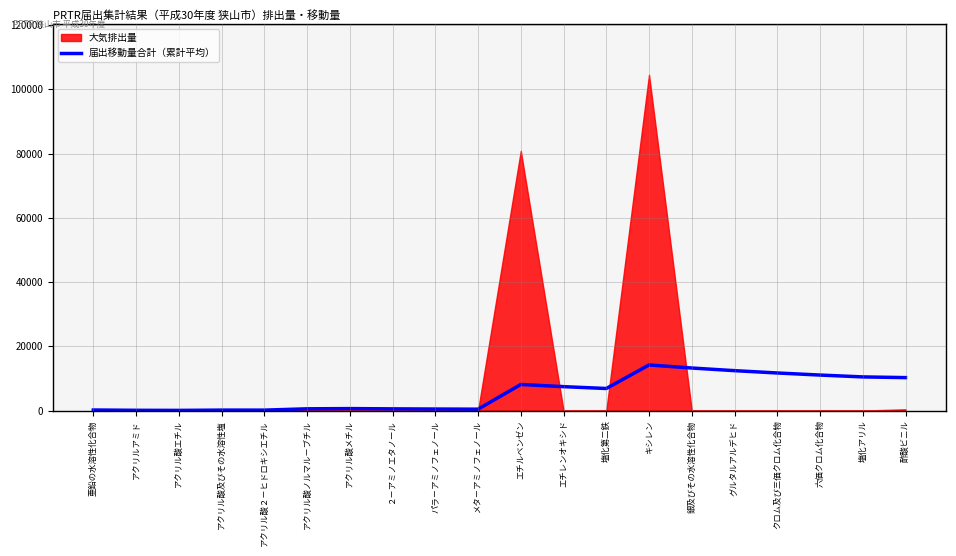

What is the difference between the values at アクリル酸エチル and 塩化アリル?

10420.9